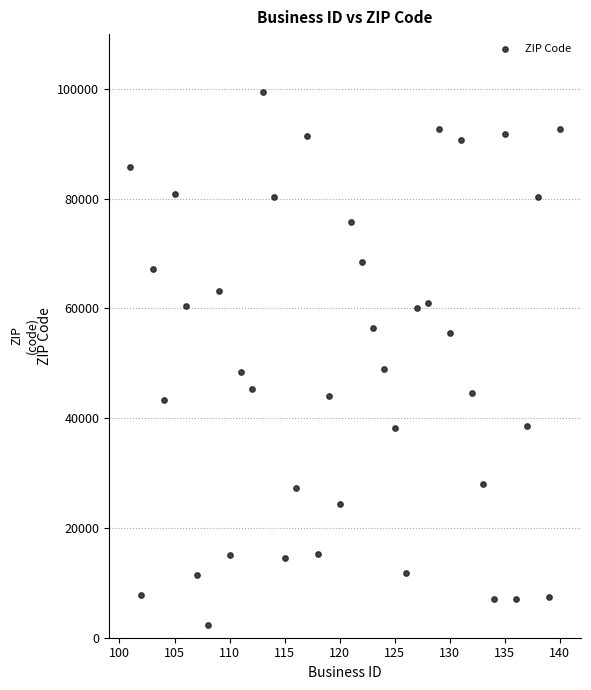

What is the range of Y values (max minus min)?

97186